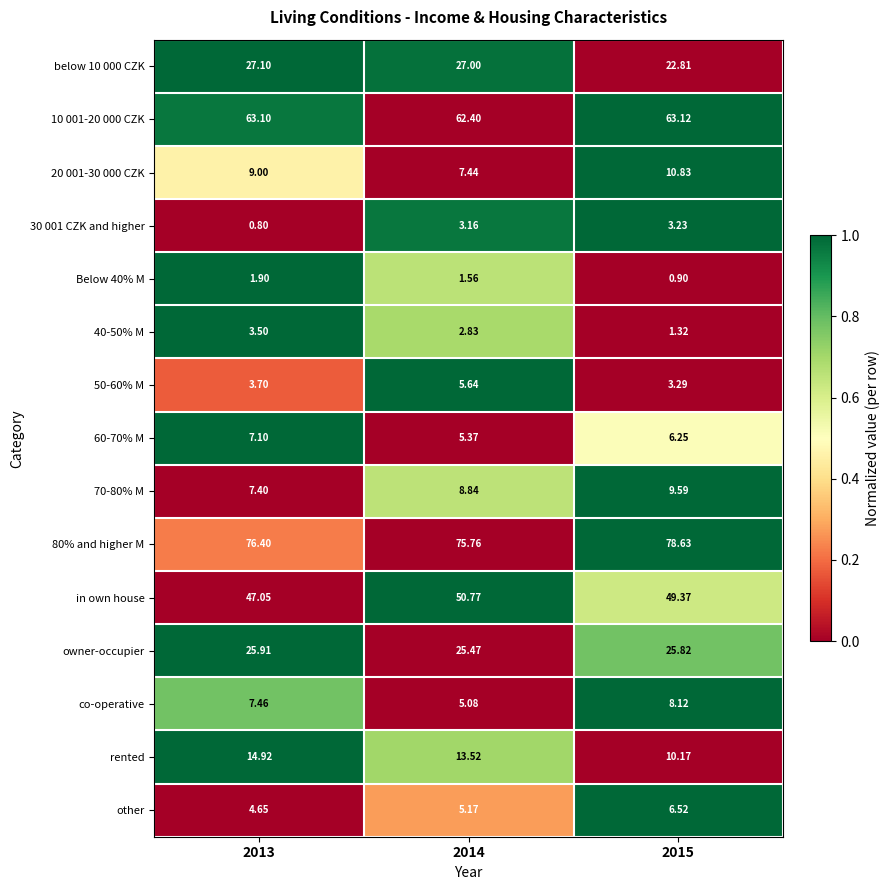

Count the number of categories in the chart.

3